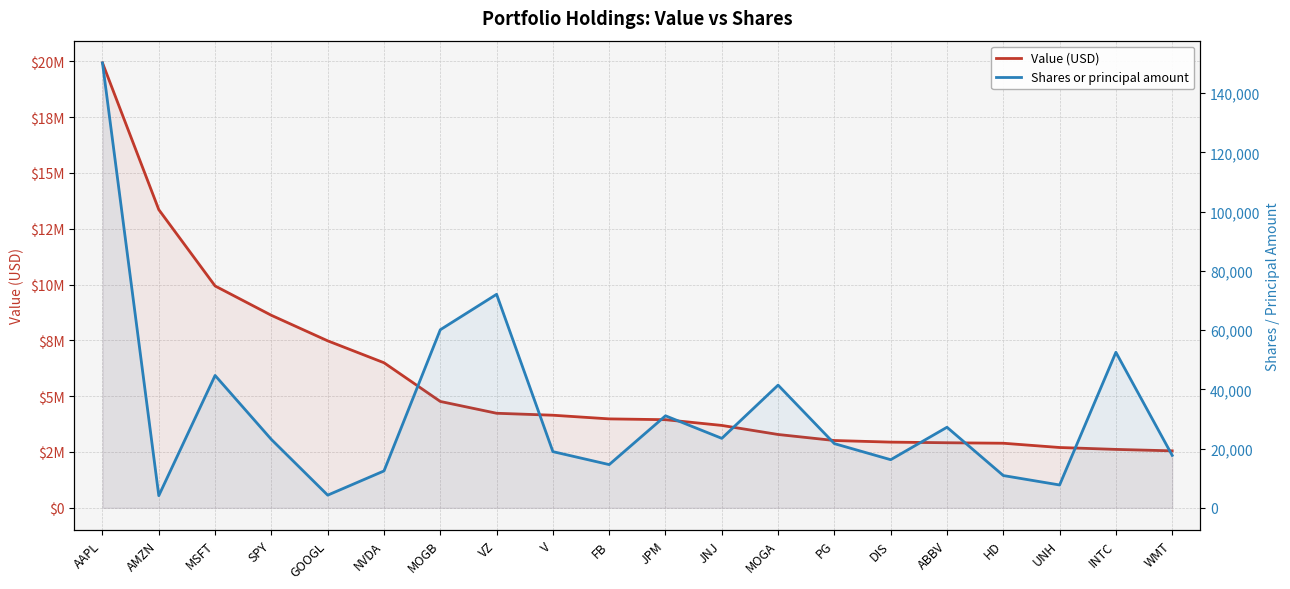

What is the average value of the Value (USD) series?

5675350